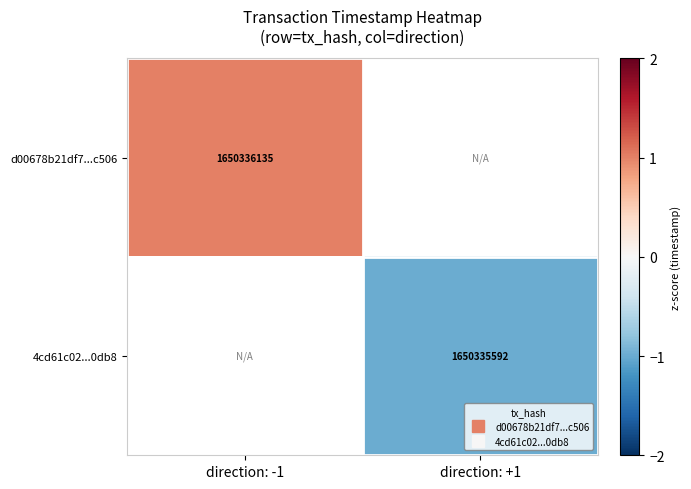

Is the value of 4cd61c02...0db8 at direction: +1 greater than the value of d00678b21df7...c506 at direction: +1?

No